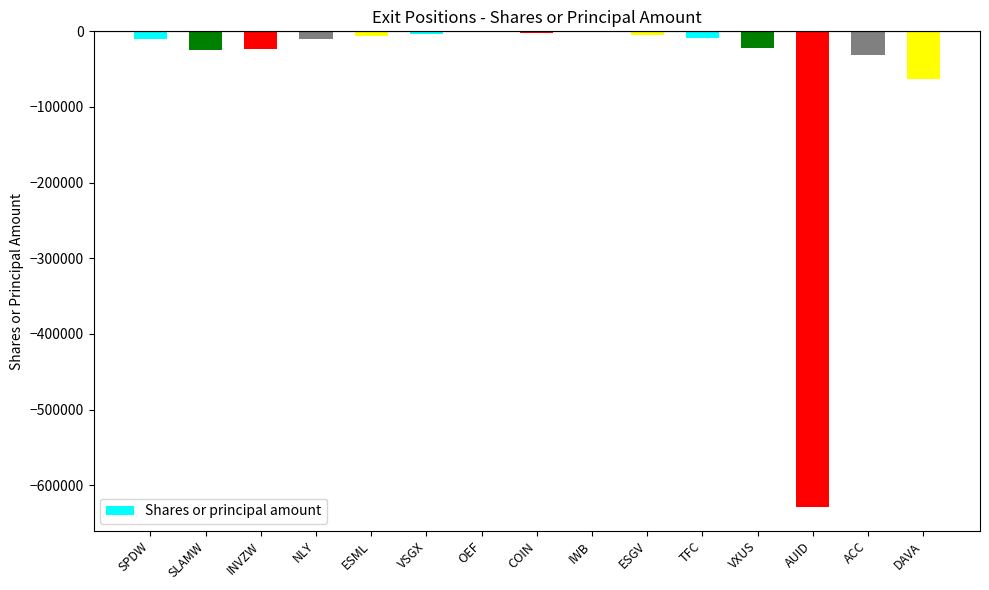

What is the average value?

-56152